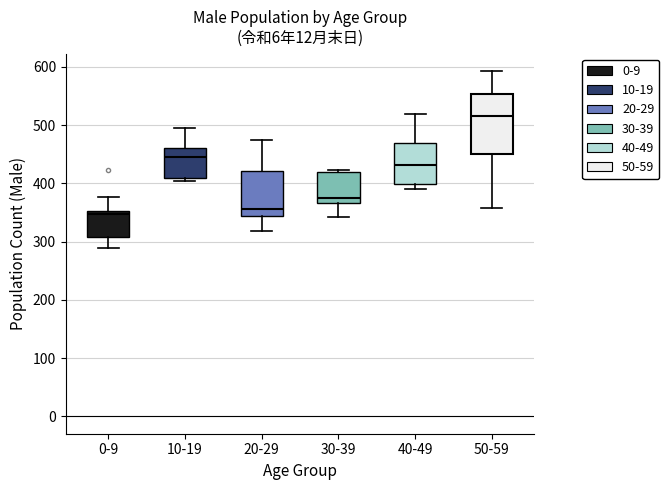

Which box is the tallest, from its lower edge to its upper edge?

50-59